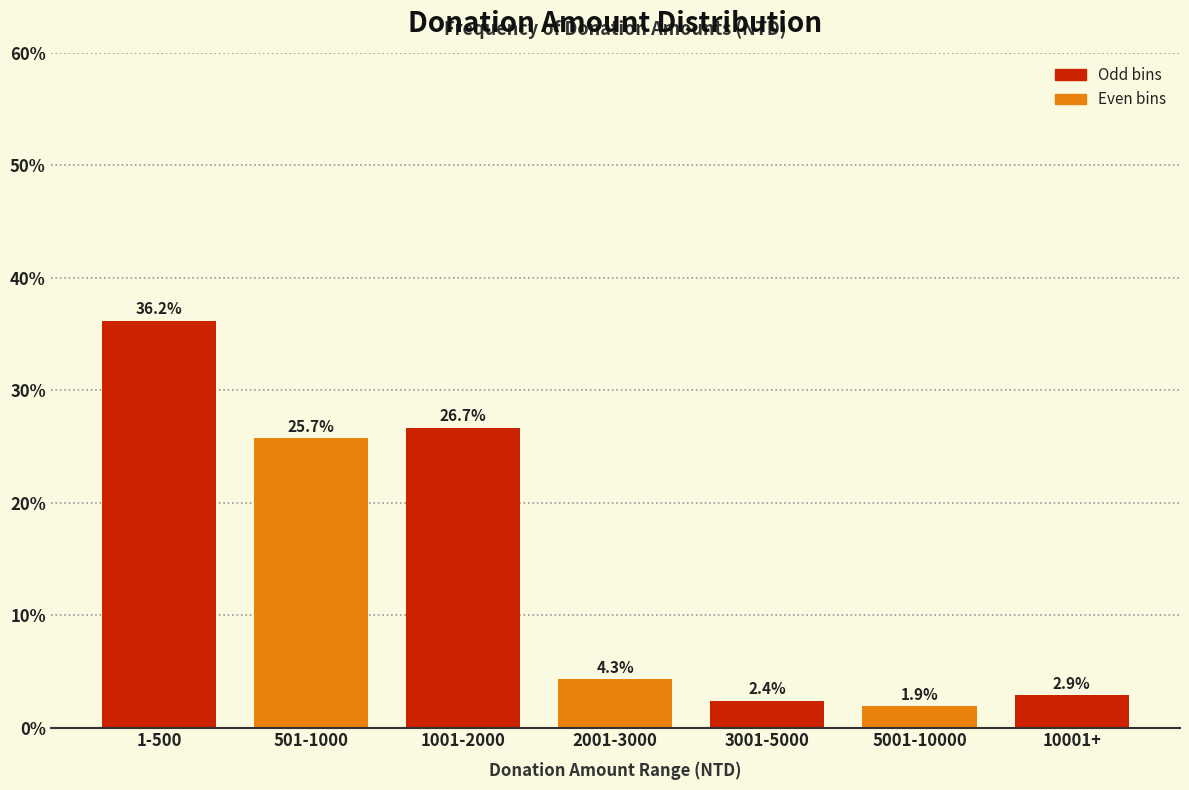

Reading left to right, what are all the values shown in this chart?

1-500=36.2	501-1000=25.7	1001-2000=26.7	2001-3000=4.3	3001-5000=2.4	5001-10000=1.9	10001+=2.9